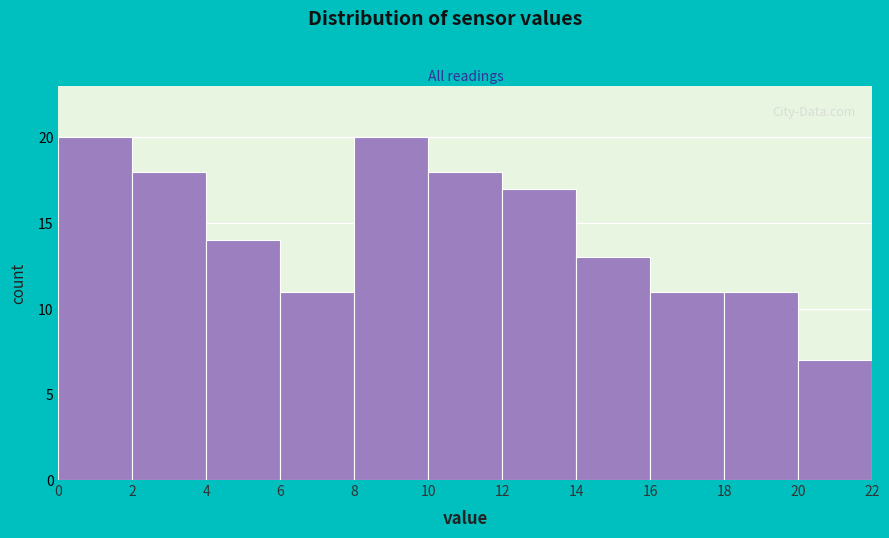

How tall is the bar that spans 8 to 10 on the x-axis? The values are not printed on the chart, so give them approximately, as read against the axis.

20